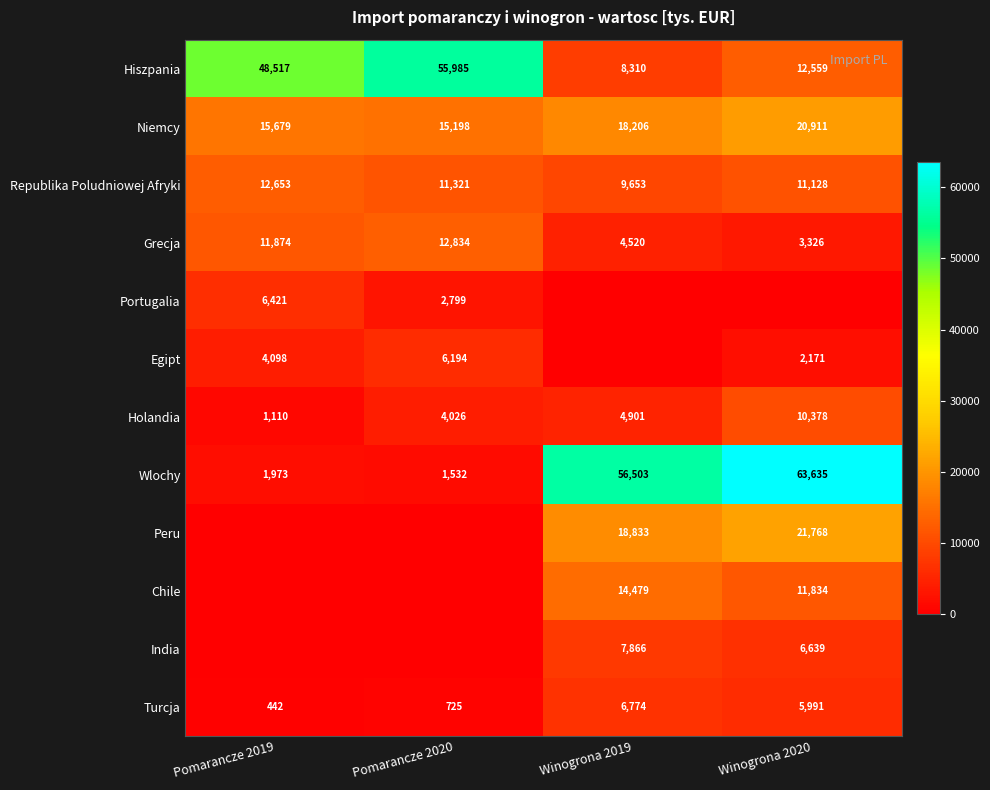

Rank the categories by Niemcy value from highest to lowest.

Winogrona 2020, Winogrona 2019, Pomarancze 2019, Pomarancze 2020